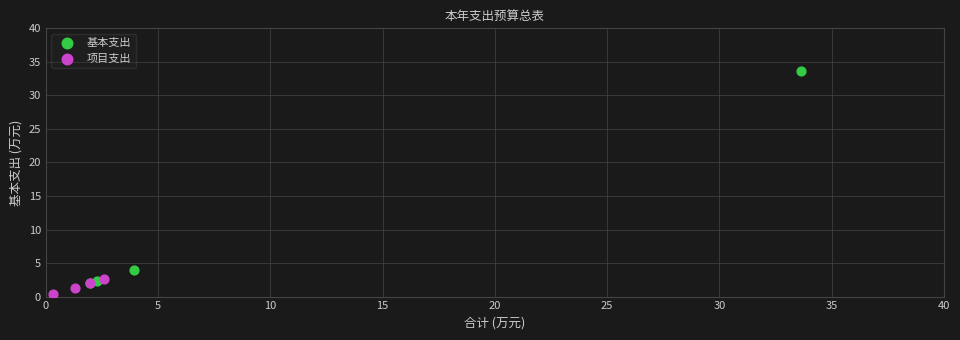

Which series reaches the minimum Y coordinate?

项目支出